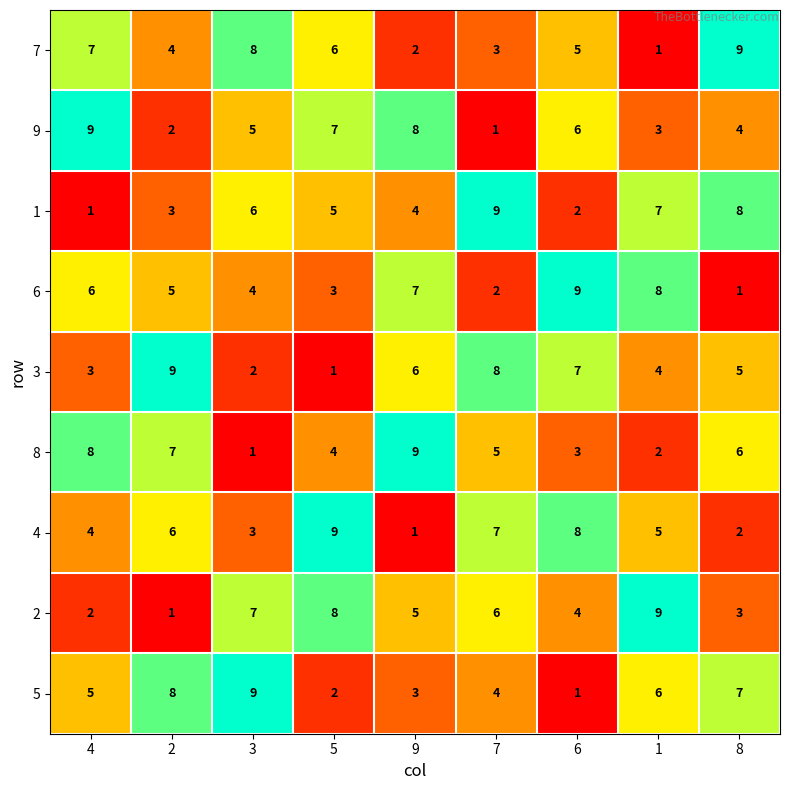

The value of 2 at 9 is 2. True or false?

False